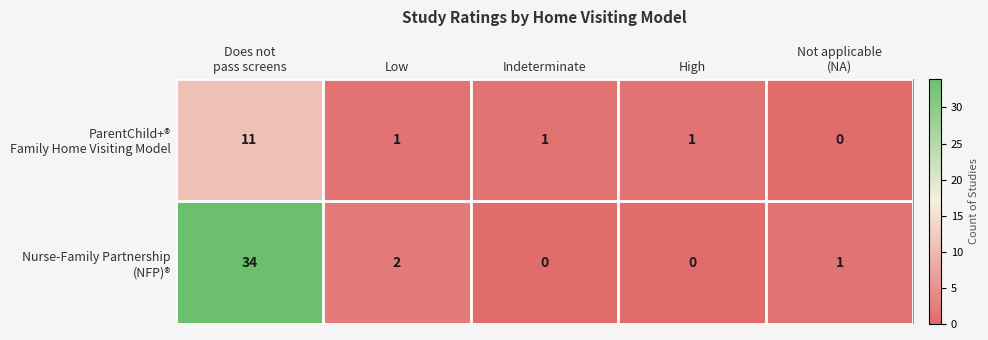

What is the greatest value displayed?

34